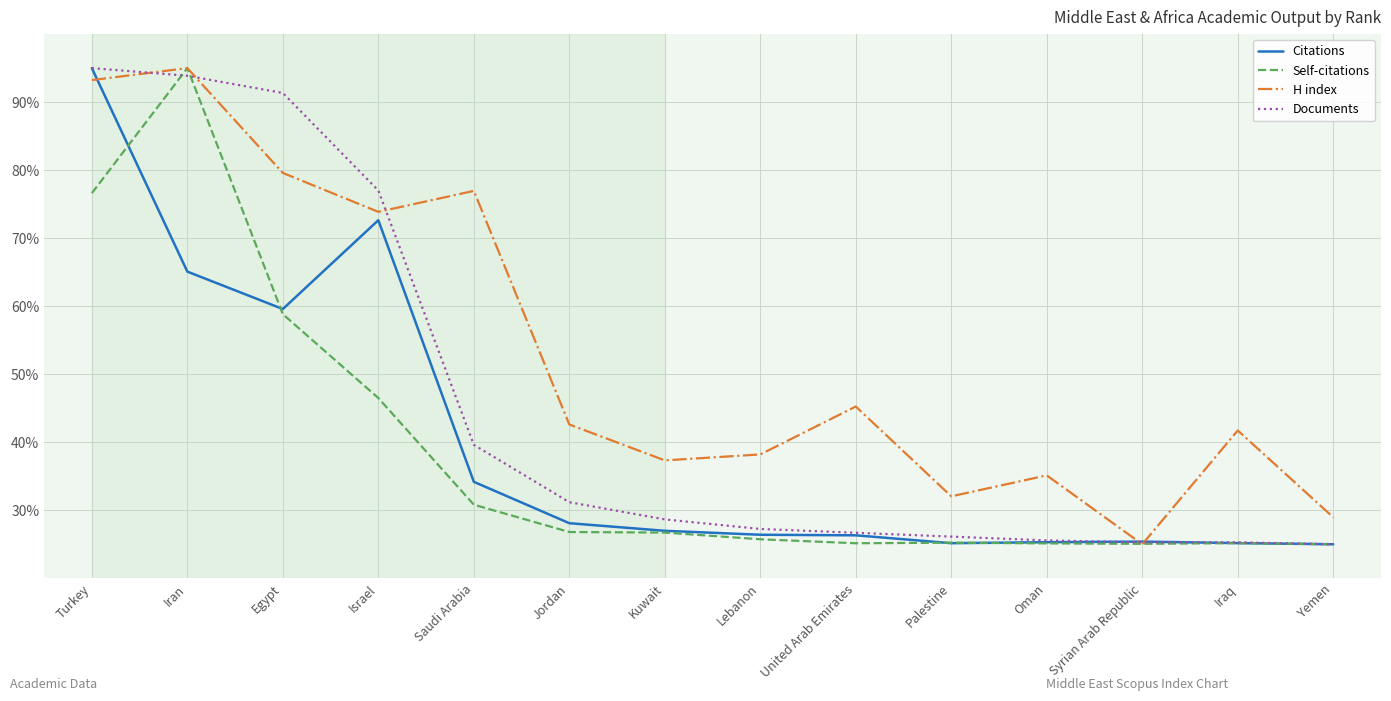

What are all the series names shown in the legend?

Citations, Self-citations, H index, Documents